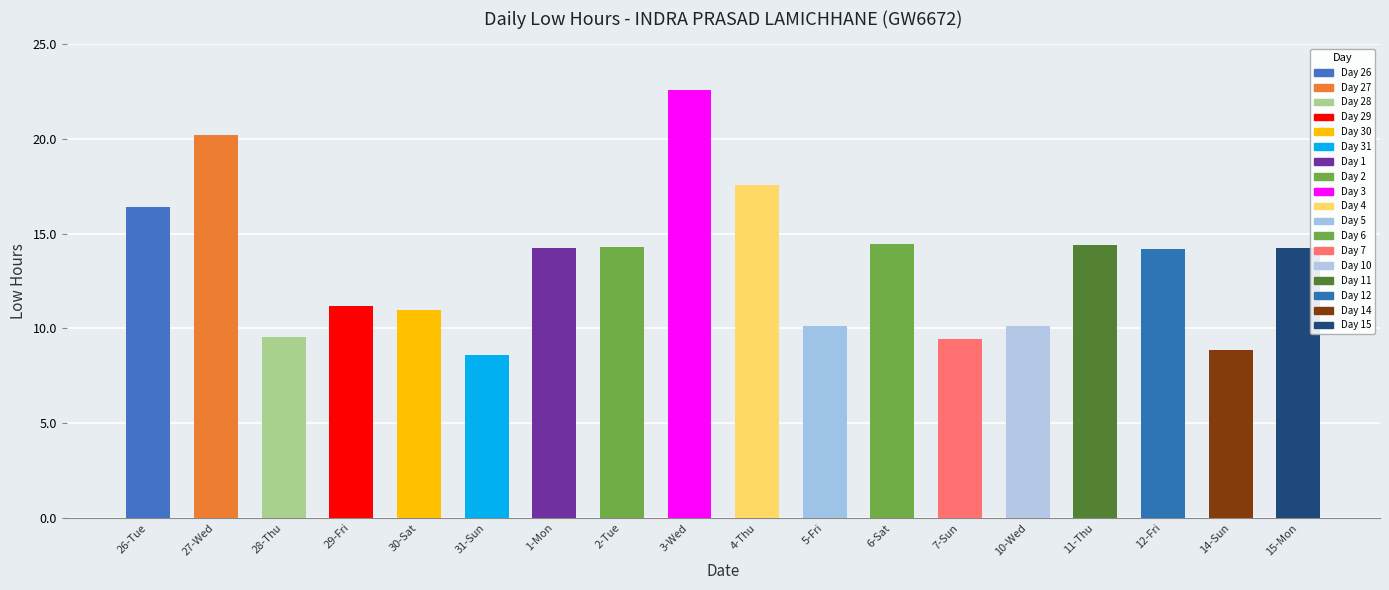

What is the sum of the values at 1-Mon and 3-Wed?

36.8